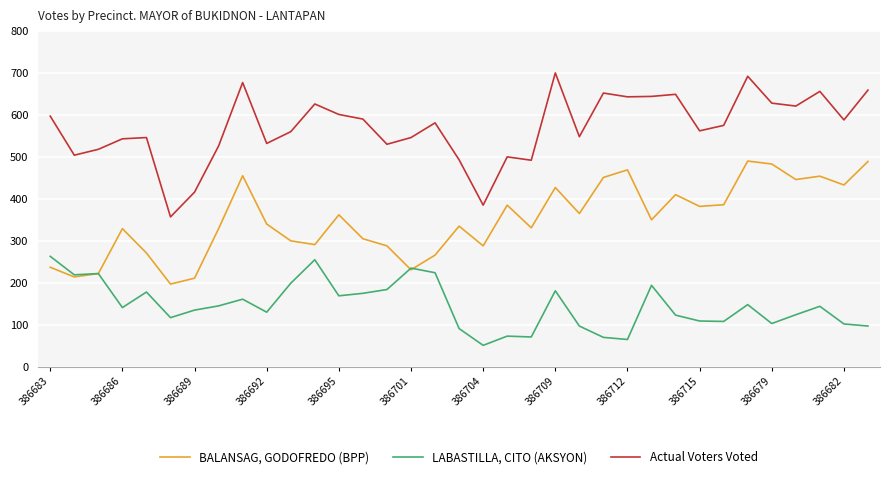

Which series has the largest range (max minus min)?

Actual Voters Voted